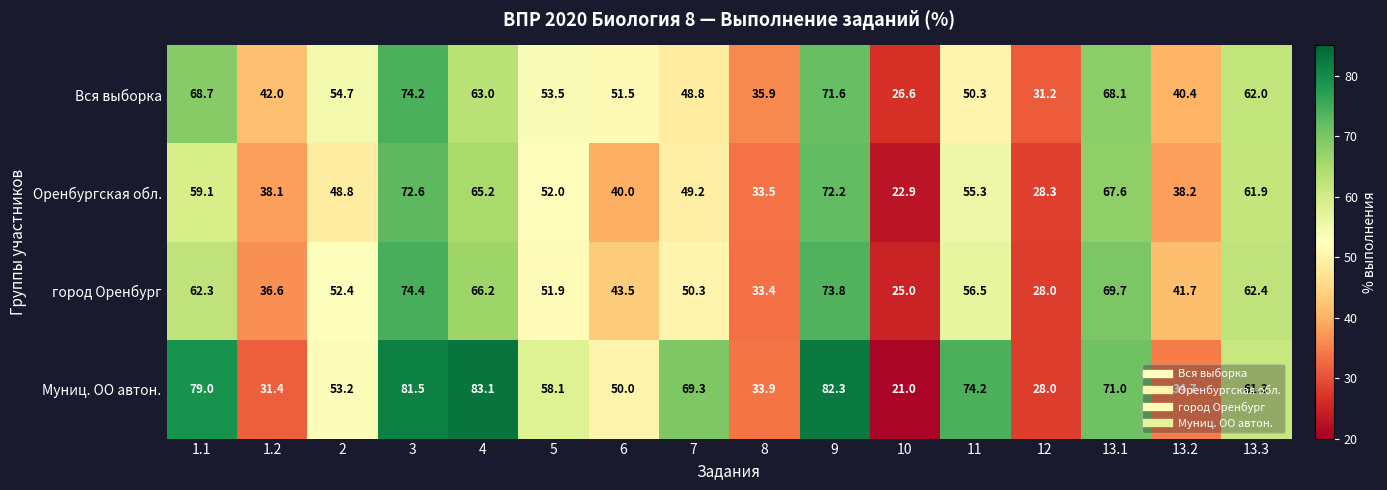

The value of Муниц. ОО автон. at 9 is 82.3. True or false?

True